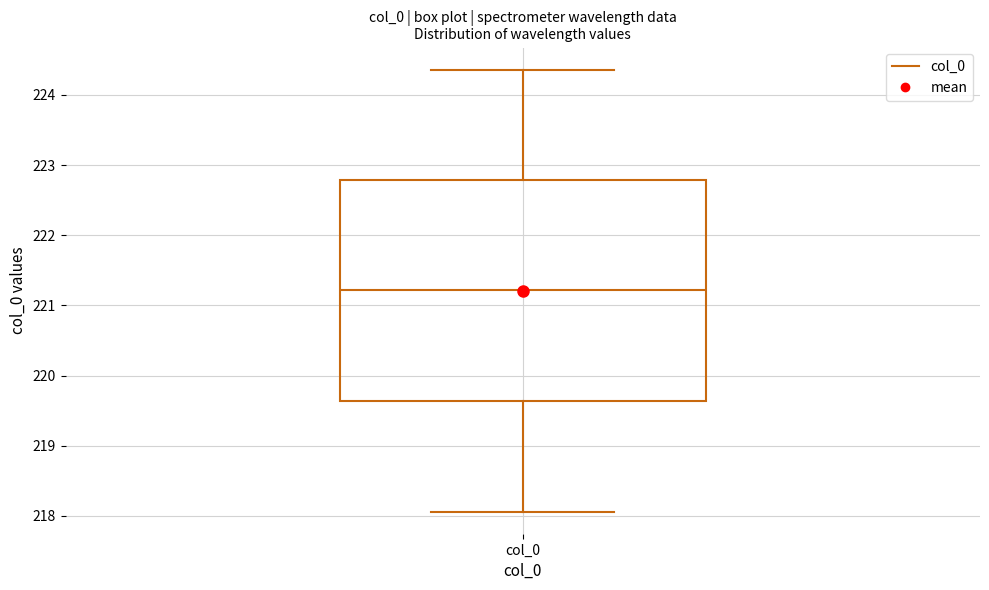

Transcribe this box plot: give where the median line is, the range the box spans, and where the two whiskers end, as read against the y-axis. The values are not printed on the chart, so give them approximately, as read against the axis.

median 221.2, box 219.6 to 222.8, whiskers 218.1 to 224.4